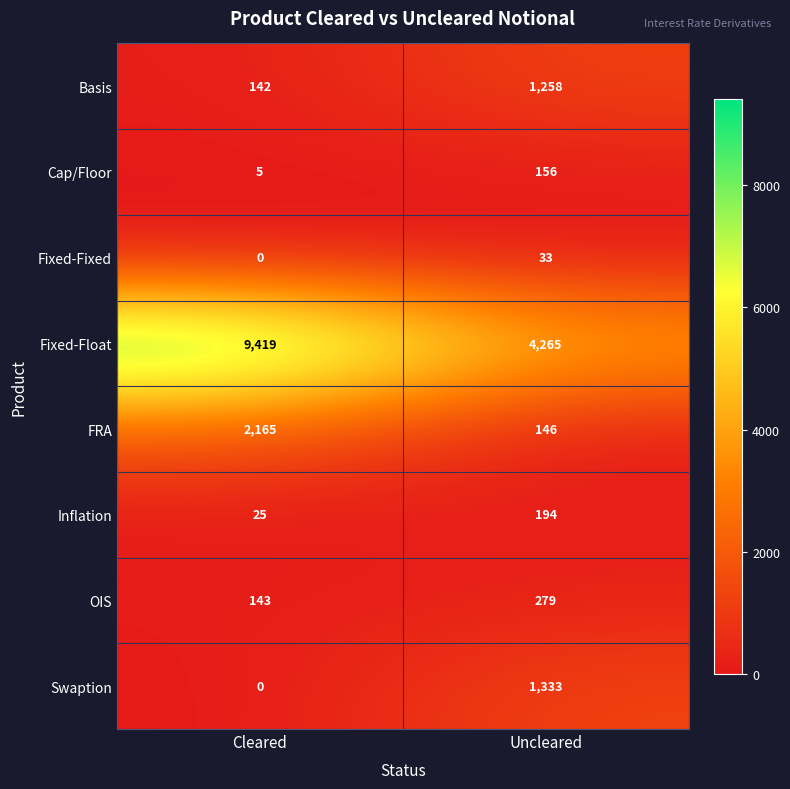

Count the number of data series in this chart.

8